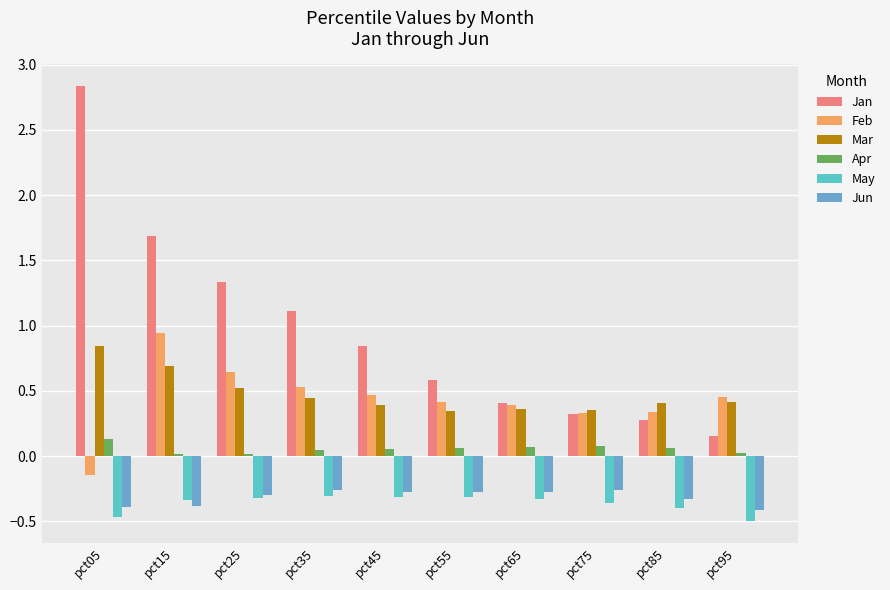

How many bars are there in total?

60